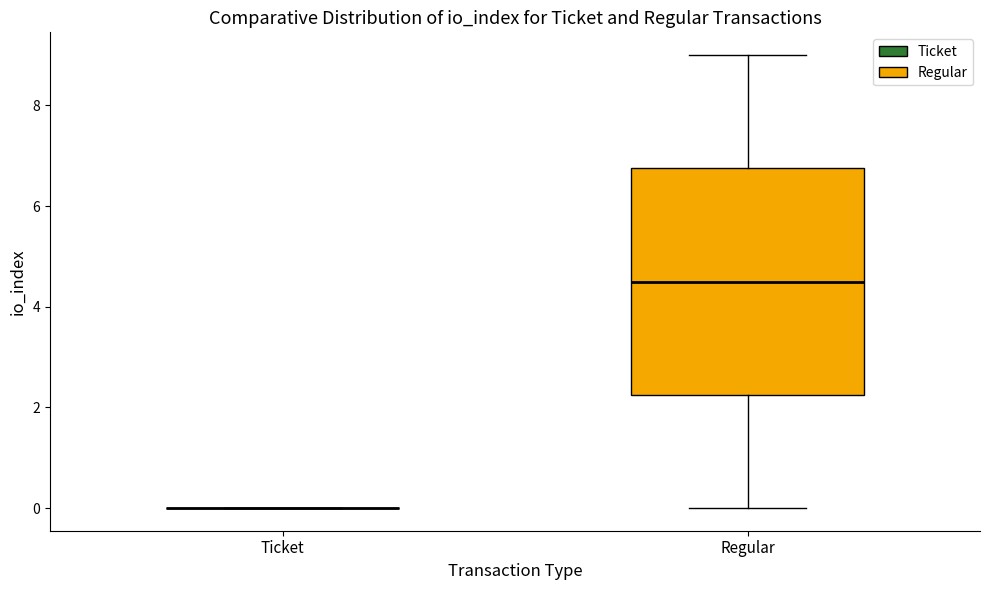

Reading left to right, read every box against the y-axis: the position of its median line, the range the box covers, and the ends of its whiskers. The values are not printed on the chart, so give them approximately, as read against the axis.

Ticket: box collapsed to a line at 0.0, whiskers 0.0 to 0.0
Regular: median 4.6, box 2.2 to 6.8, whiskers 0.0 to 9.0